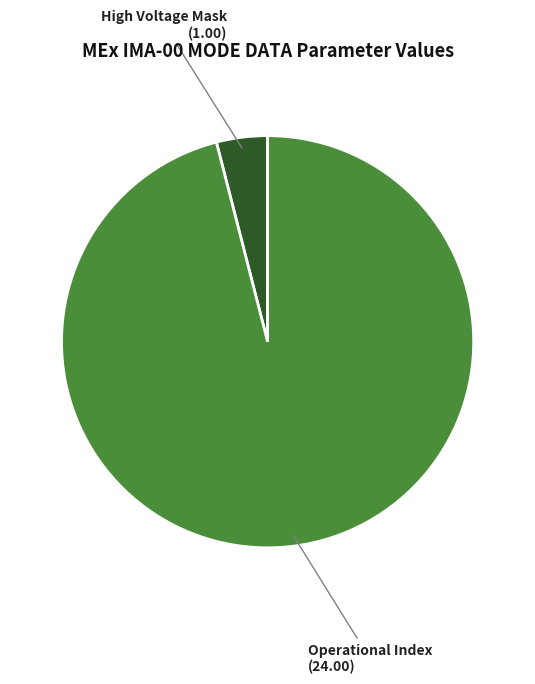

Is there any slice that represents more than half of the pie?

Yes